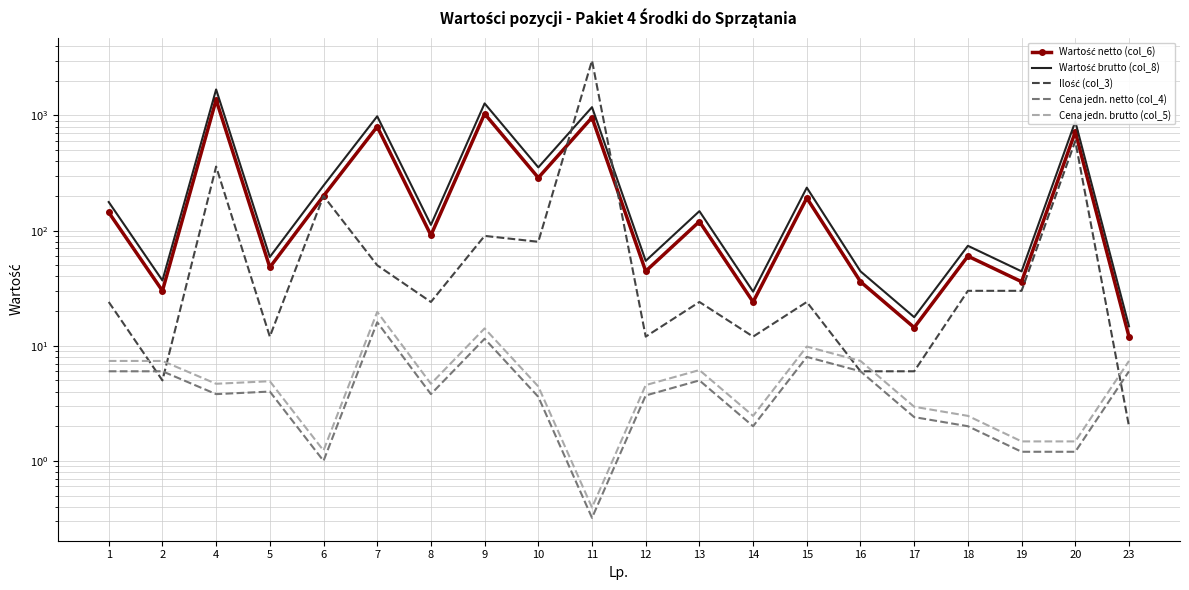

How many intersections are there between Ilość (col_3) and Cena jedn. brutto (col_5)?

5